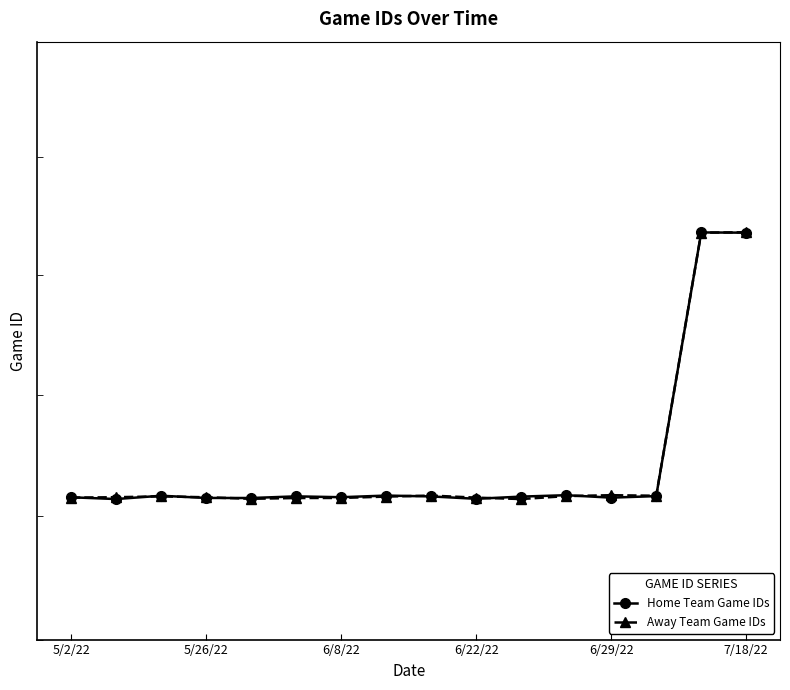

What is the difference between the second highest and minimum values in the Home Team Game IDs series?

4439